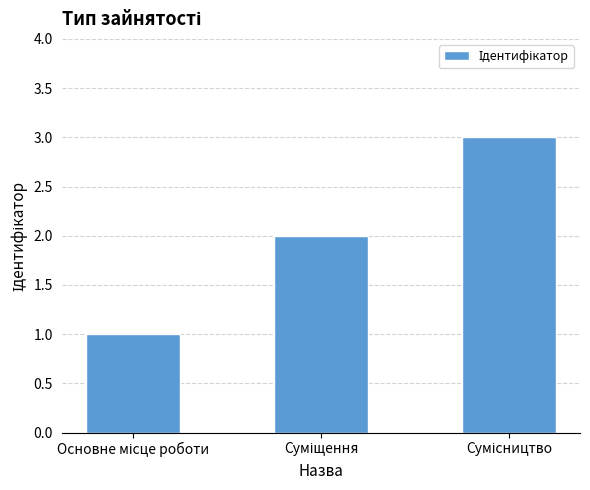

Reading left to right, extract all data points from this chart.

1	2	3